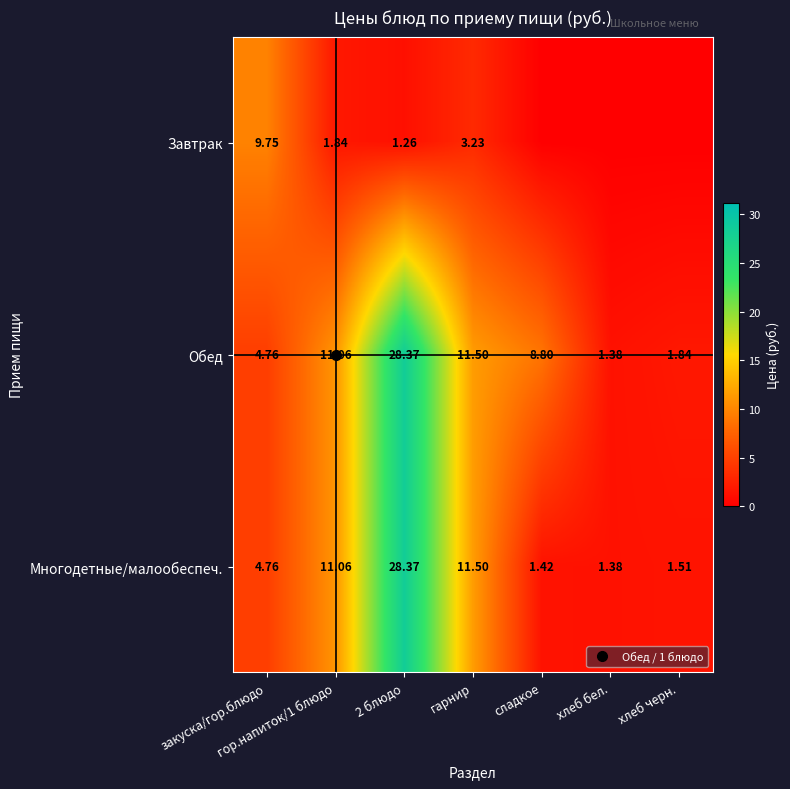

What is the difference between the maximum and minimum values in the Многодетные/малообеспеч. series?

27.0